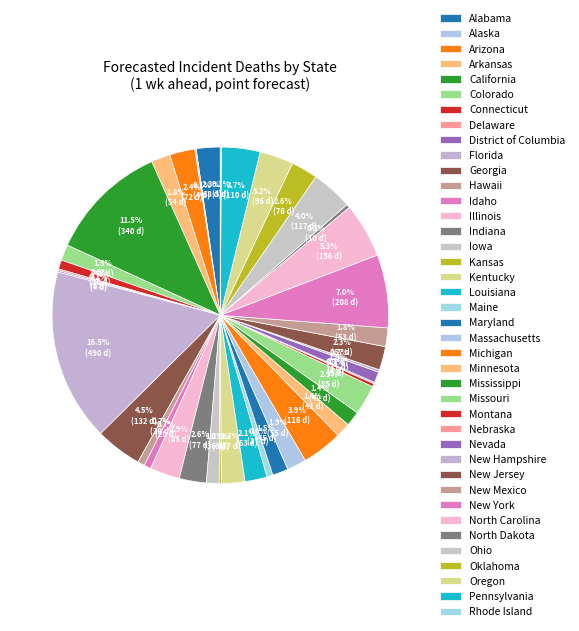

True or false: North Dakota accounts for 0% of the total.

True